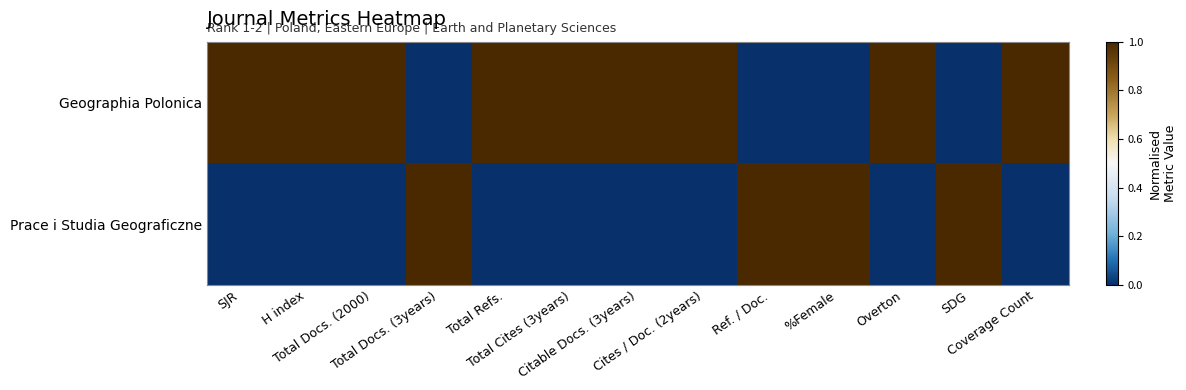

Between Total Cites (3years) and Coverage Count, which is larger?

Total Cites (3years)